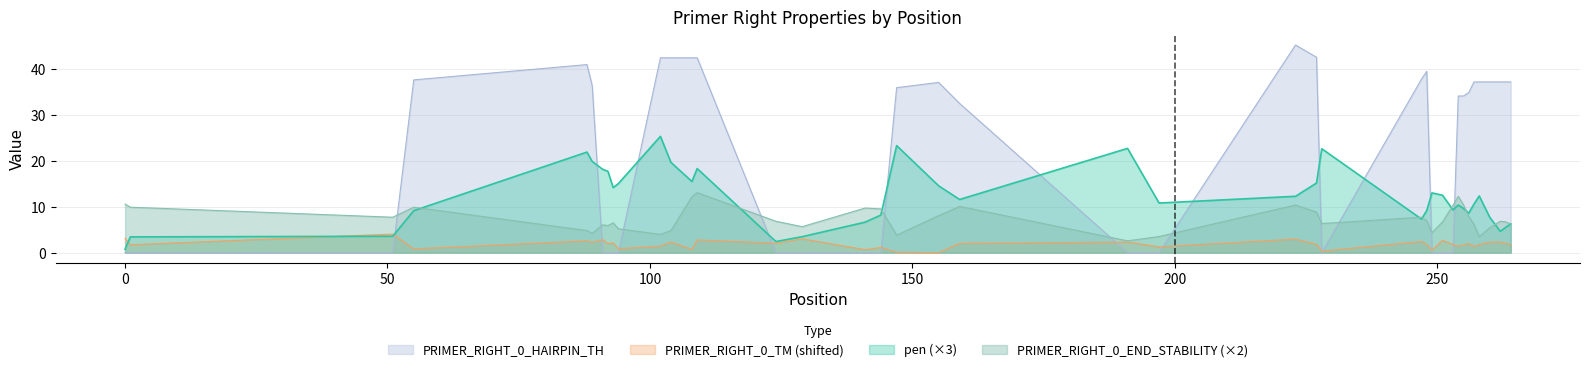

At how many categories does at least one series exceed 44?

1